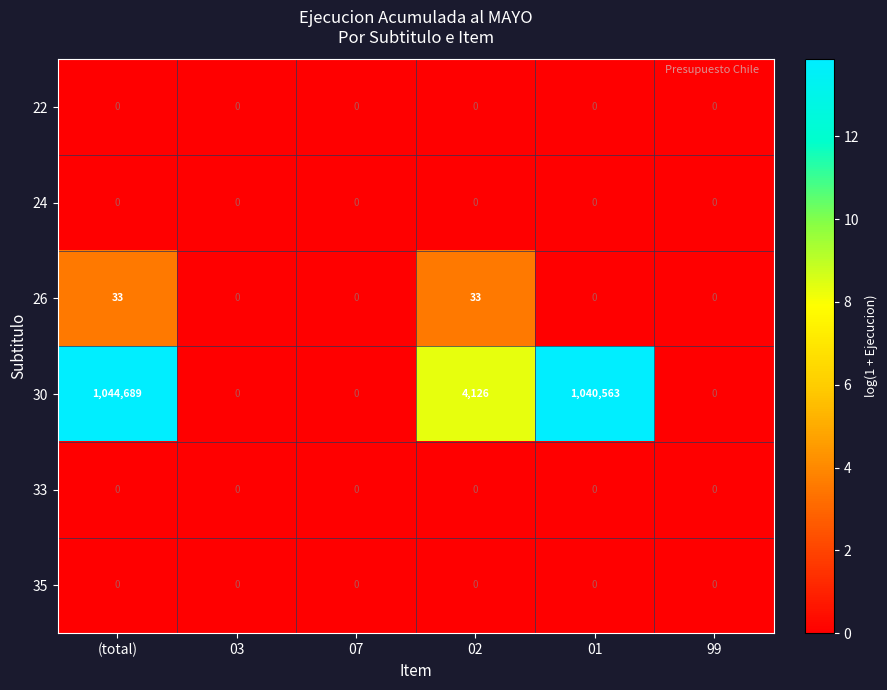

What is the difference between the highest and lowest values at (total)?

1044689